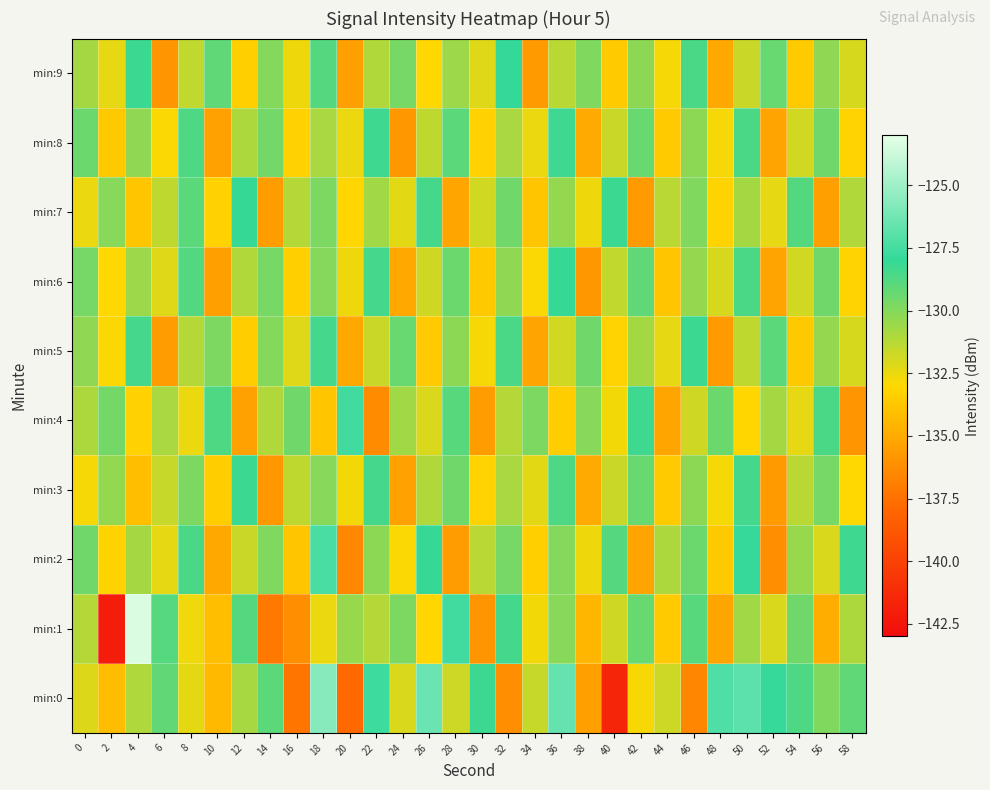

What is the difference between the highest and lowest values at 26?

7.1